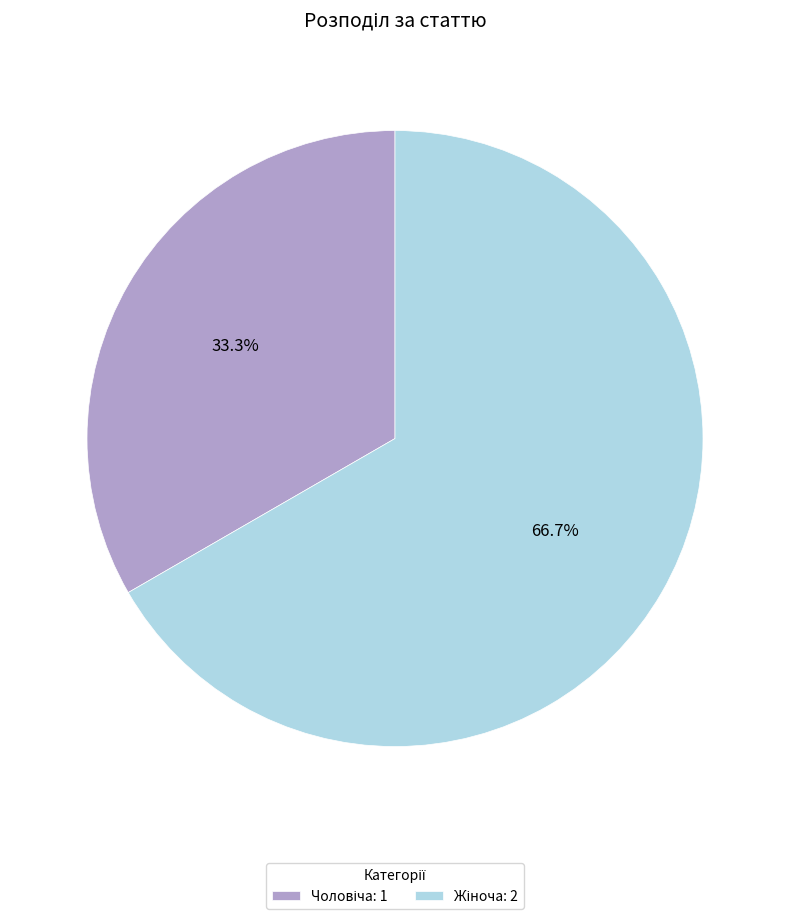

How many segments does this pie chart have?

2